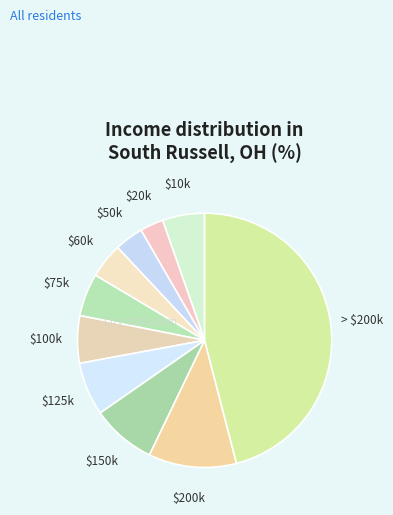

Which category has the smallest portion of the pie?

$20k